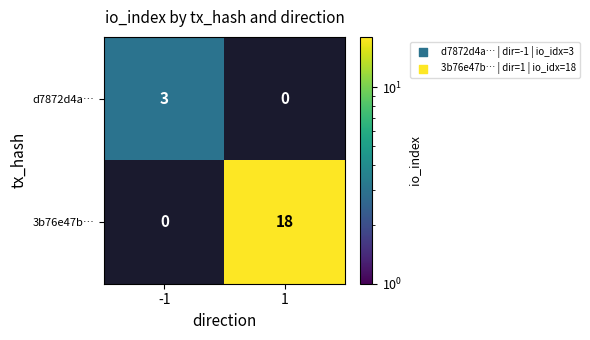

What is the sum of the 3b76e47b… values at 1 and -1?

18